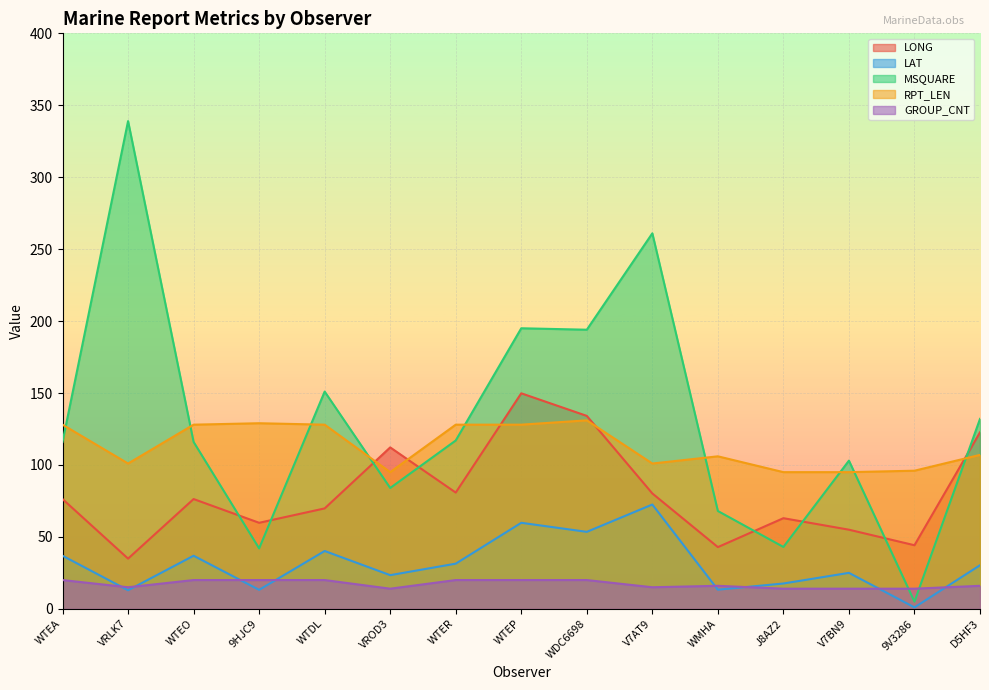

How many values in the RPT_LEN series are below 107?

7